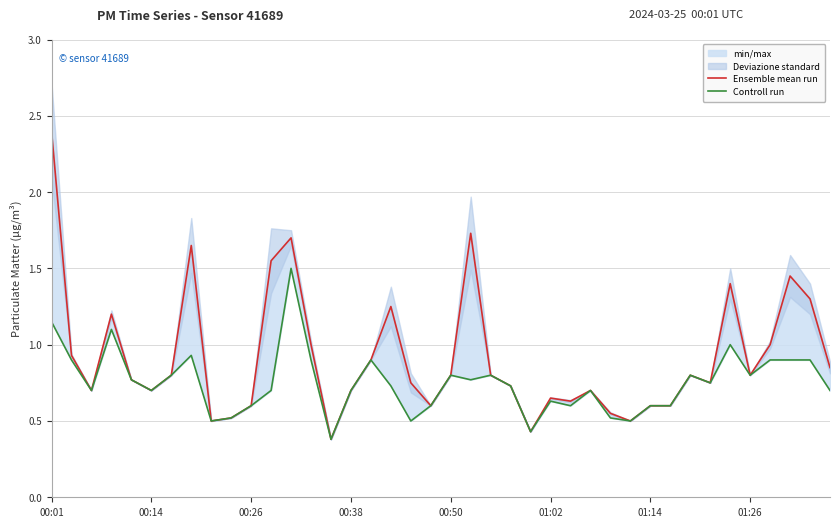

What is the sum of all Ensemble mean run values?

36.7